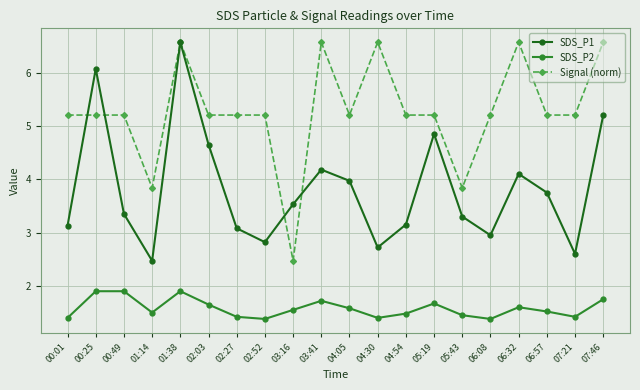

At which category does SDS_P1 reach its first local peak?

00:25